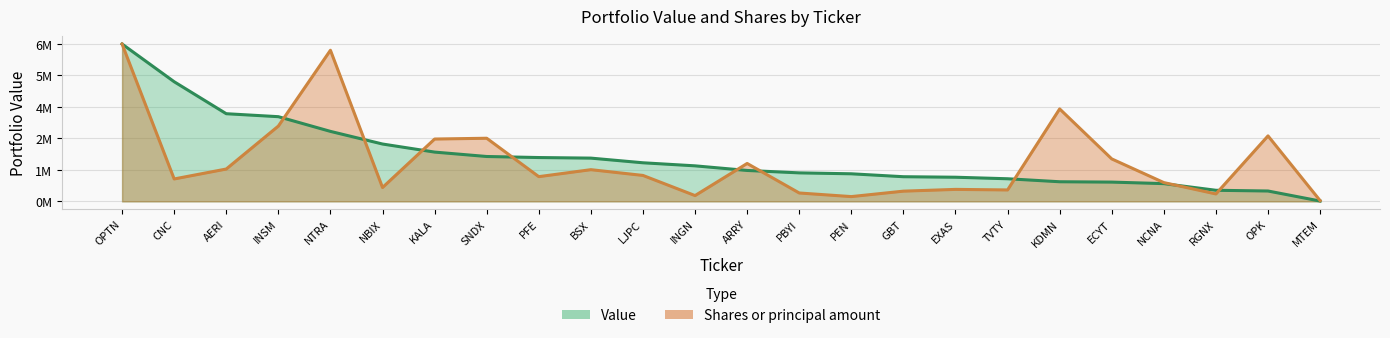

Reading right to left, transcribe all the data shown in this chart.

Value: 14000.0	447000.0	478000.0	765000.0	831000.0	846000.0	975000.0	1041000.0	1063000.0	1189000.0	1229000.0	1333000.0	1532000.0	1664000.0	1865000.0	1890000.0	1935000.0	2125000.0	2473000.0	3018000.0	3652000.0	3780000.0	5159000.0	6785000.0
Shares or principal amount: 34032.6	2823585.0	320467.0	809735.7	1830453.6	3986759.3	492491.8	516554.9	440421.9	205777.1	361486.3	1634545.9	249659.2	1118351.4	1366709.3	1065861.1	2722087.7	2687574.7	597072.0	6516823.1	3246810.4	1394856.3	966445.9	6785000.0